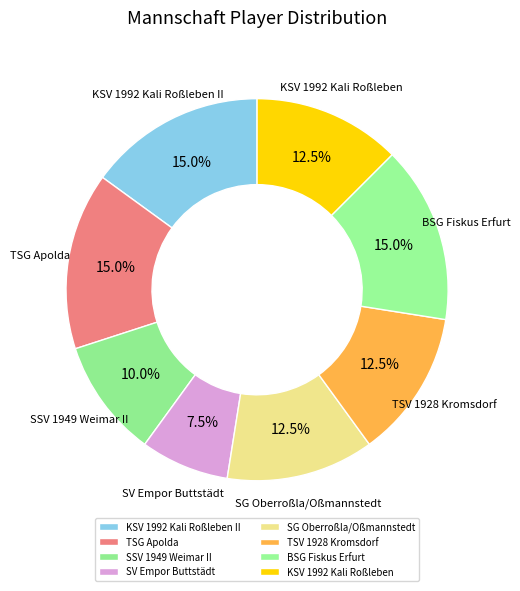

Which has a higher value, BSG Fiskus Erfurt or TSV 1928 Kromsdorf?

BSG Fiskus Erfurt